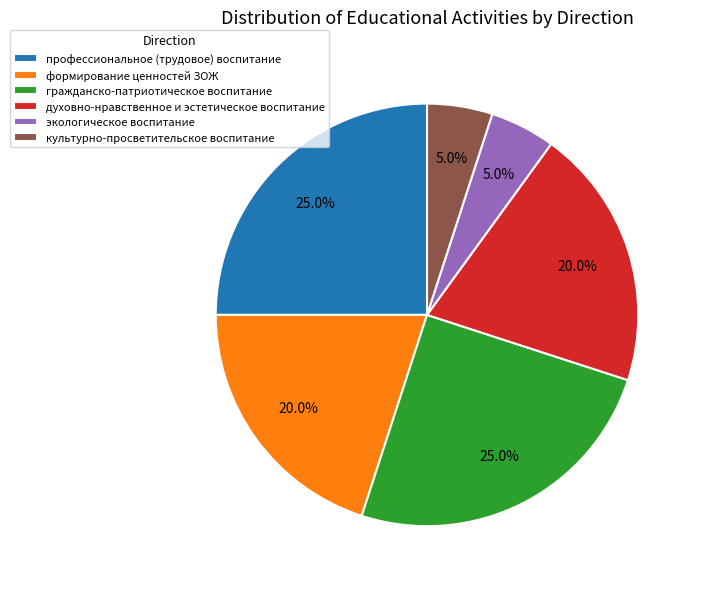

Which has a higher value, гражданско-патриотическое воспитание or формирование ценностей ЗОЖ?

гражданско-патриотическое воспитание